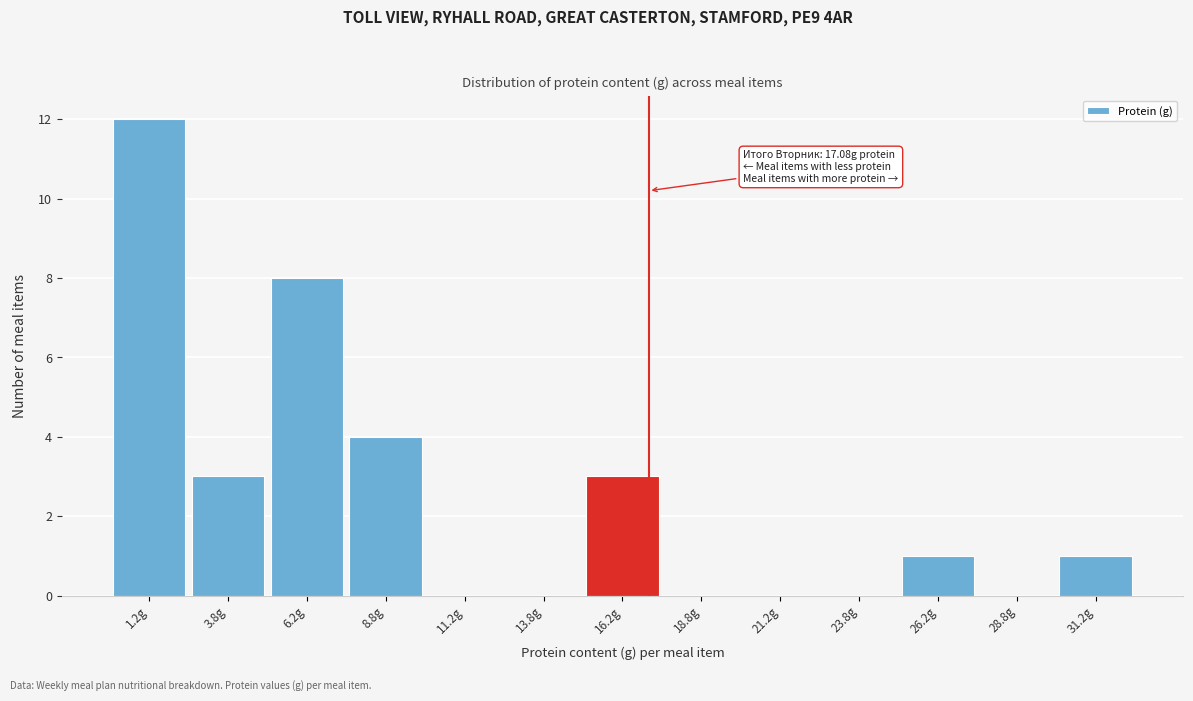

Over which range of the x-axis is the bar tallest?

0.0 to 2.5